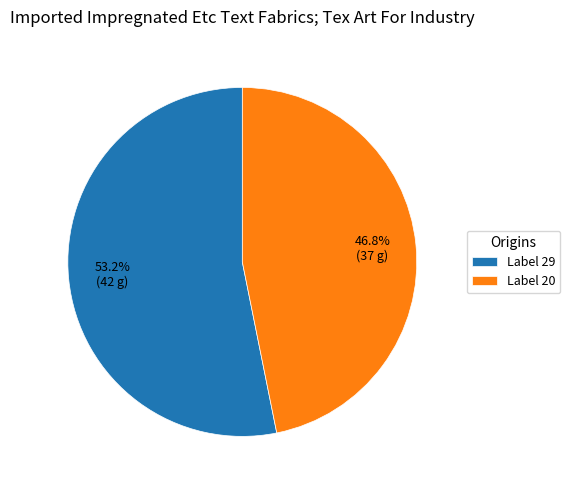

What is the majority slice?

Label 29